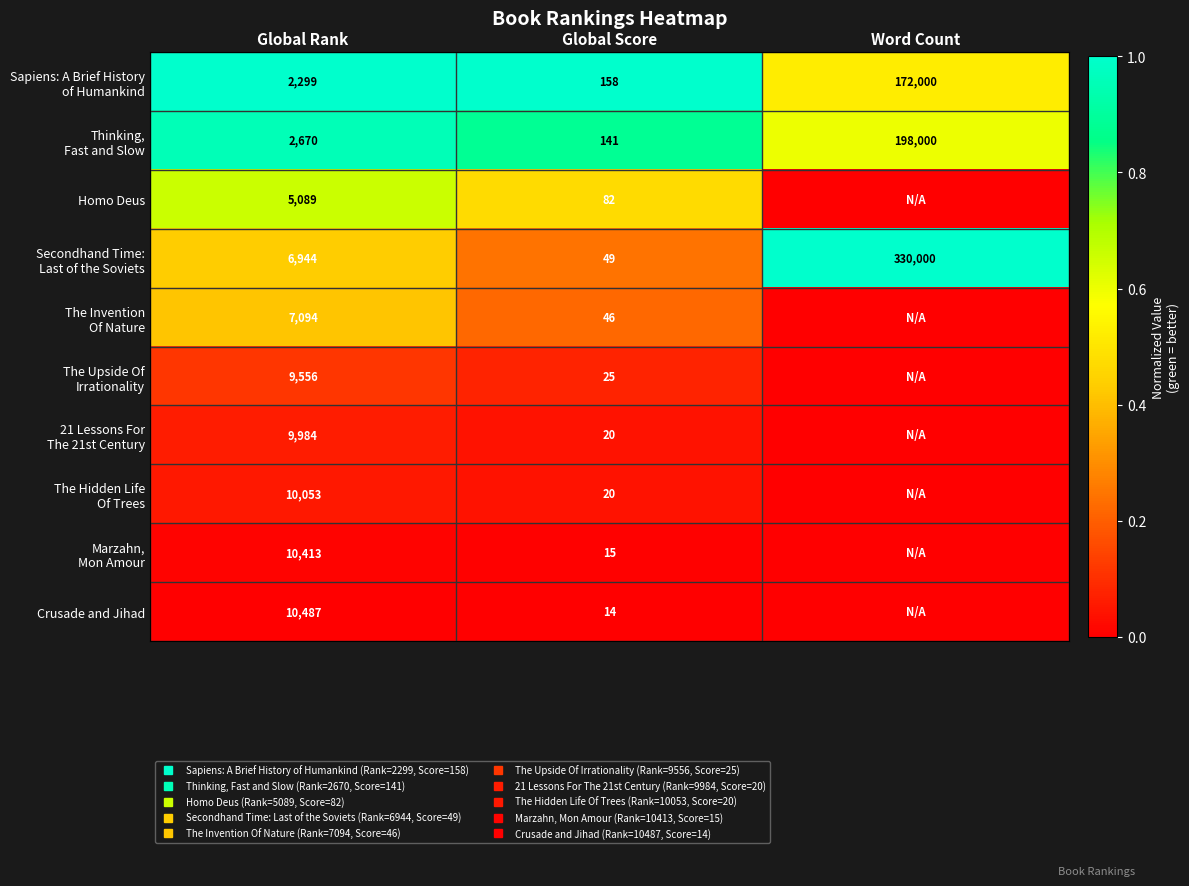

At which label is Homo Deus closest to 0?

Word Count